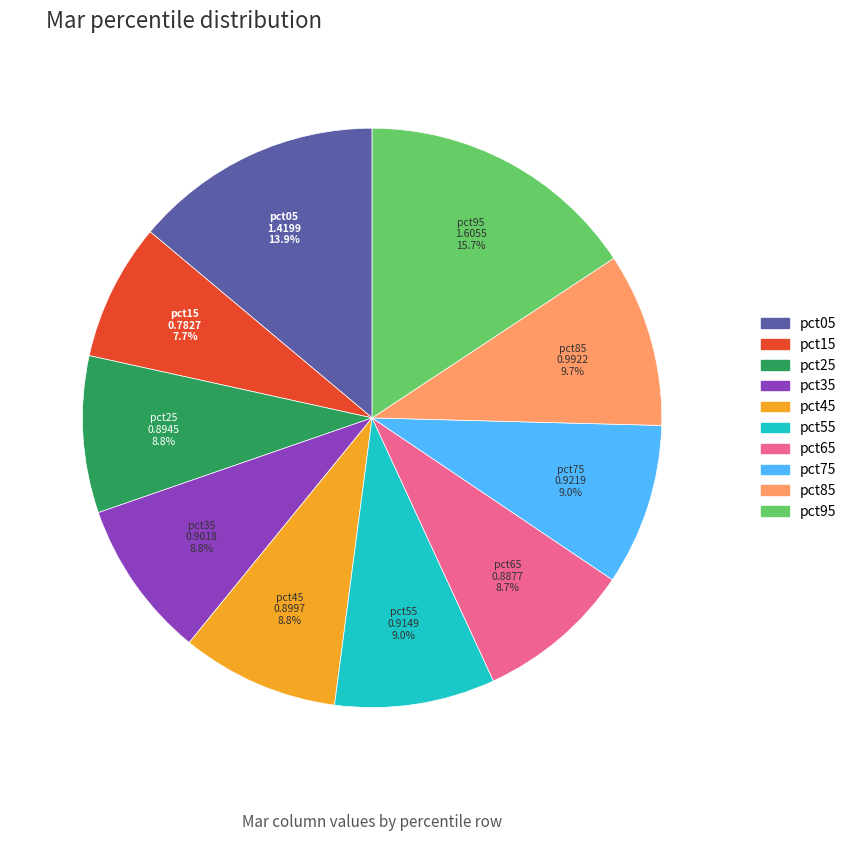

To the nearest percent, what is the combined percentage of pct75 and pct55?

18%